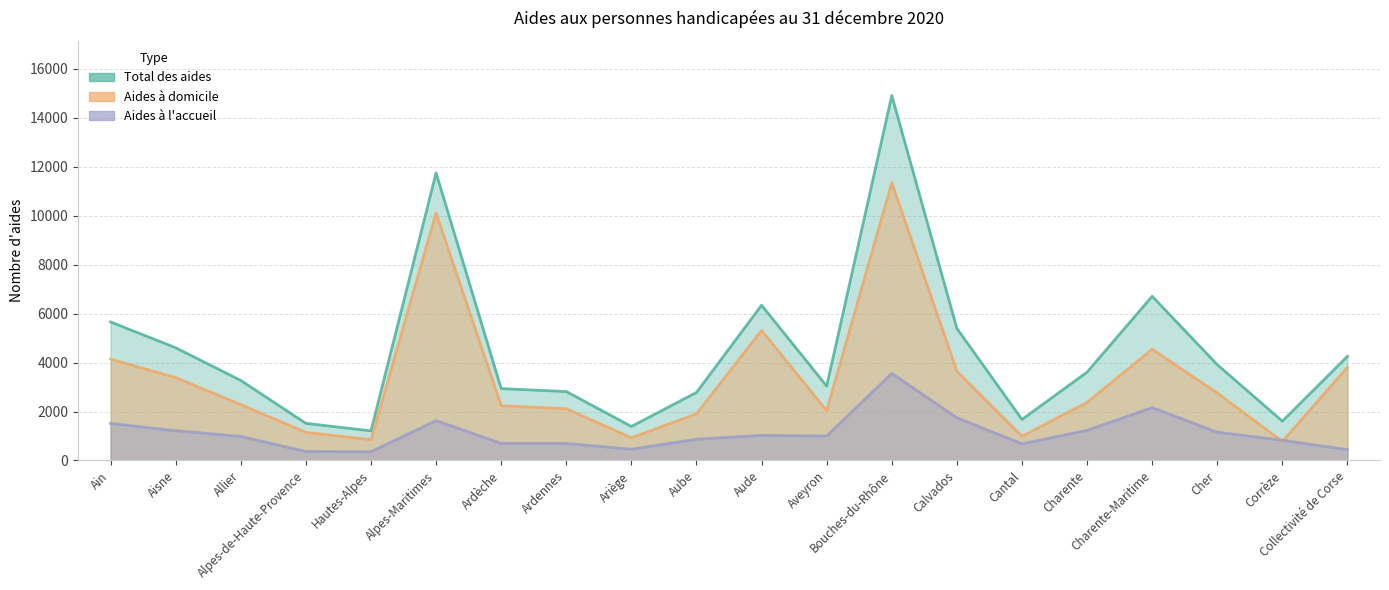

What is the sum of the Total des aides values at Allier and Corrèze?

4875